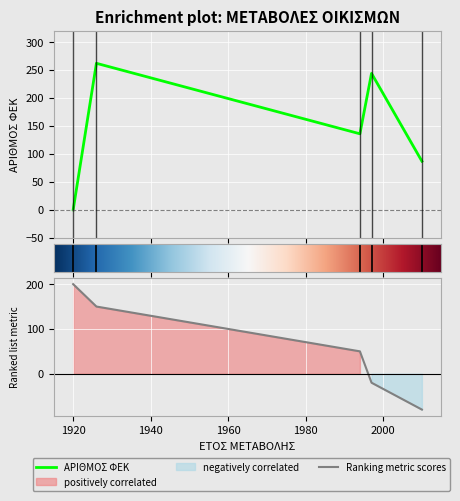

Reading left to right, transcribe all the data shown in this chart.

0	262	136	244	87